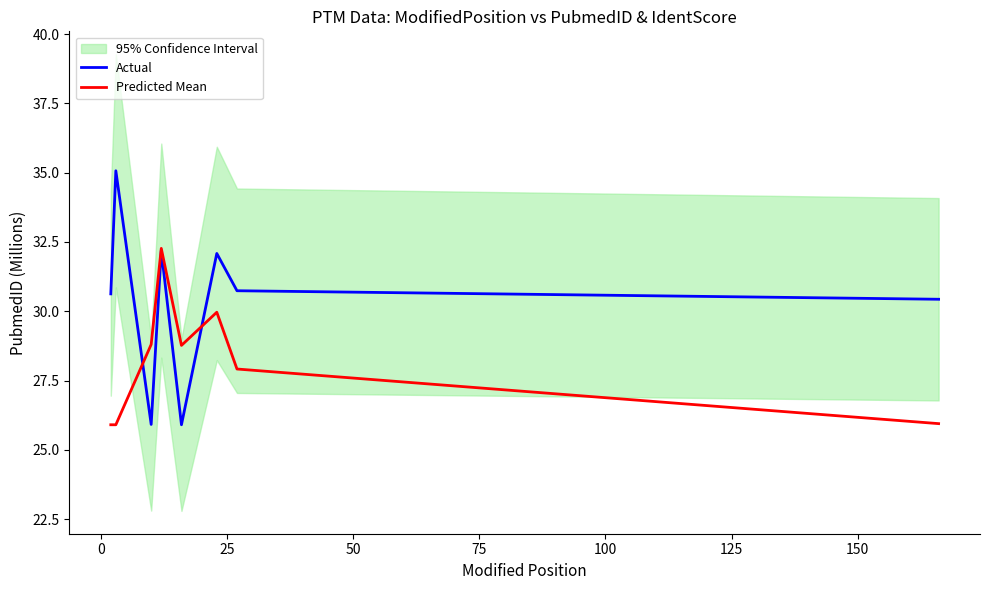

In Predicted Mean, how many points are lower than both neighbors (excluding endpoints)?

1